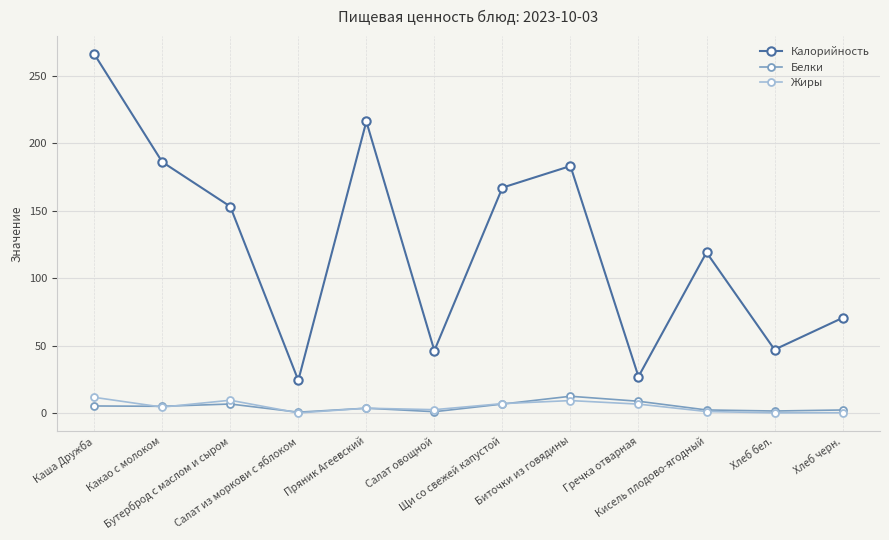

How many lines are shown in the chart?

3